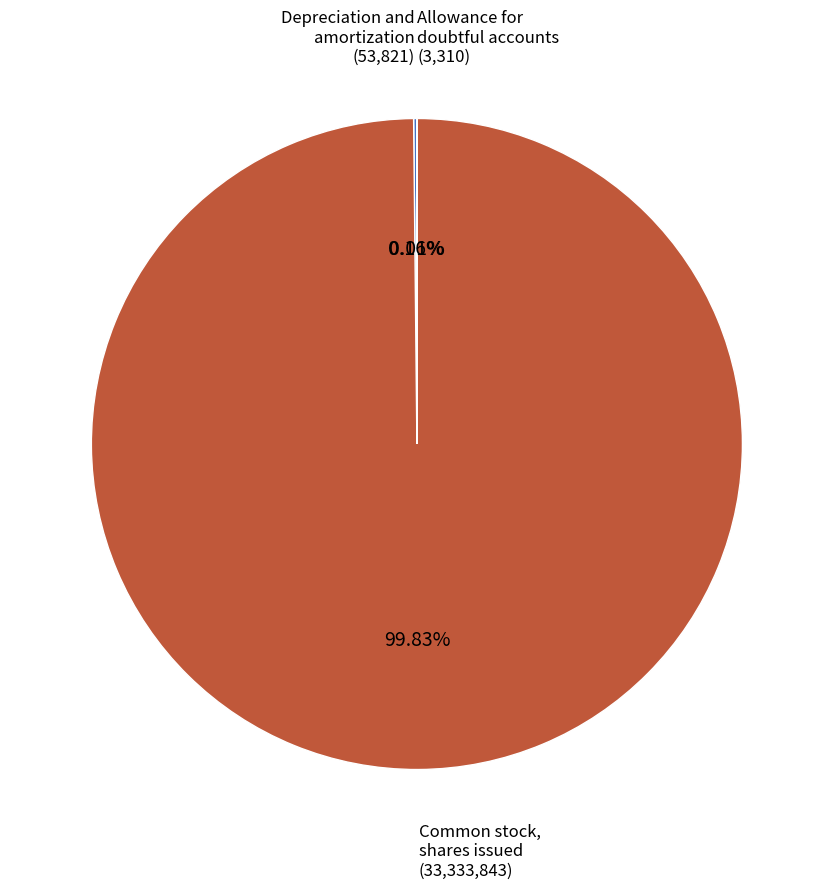

Does any single category account for the majority?

Yes